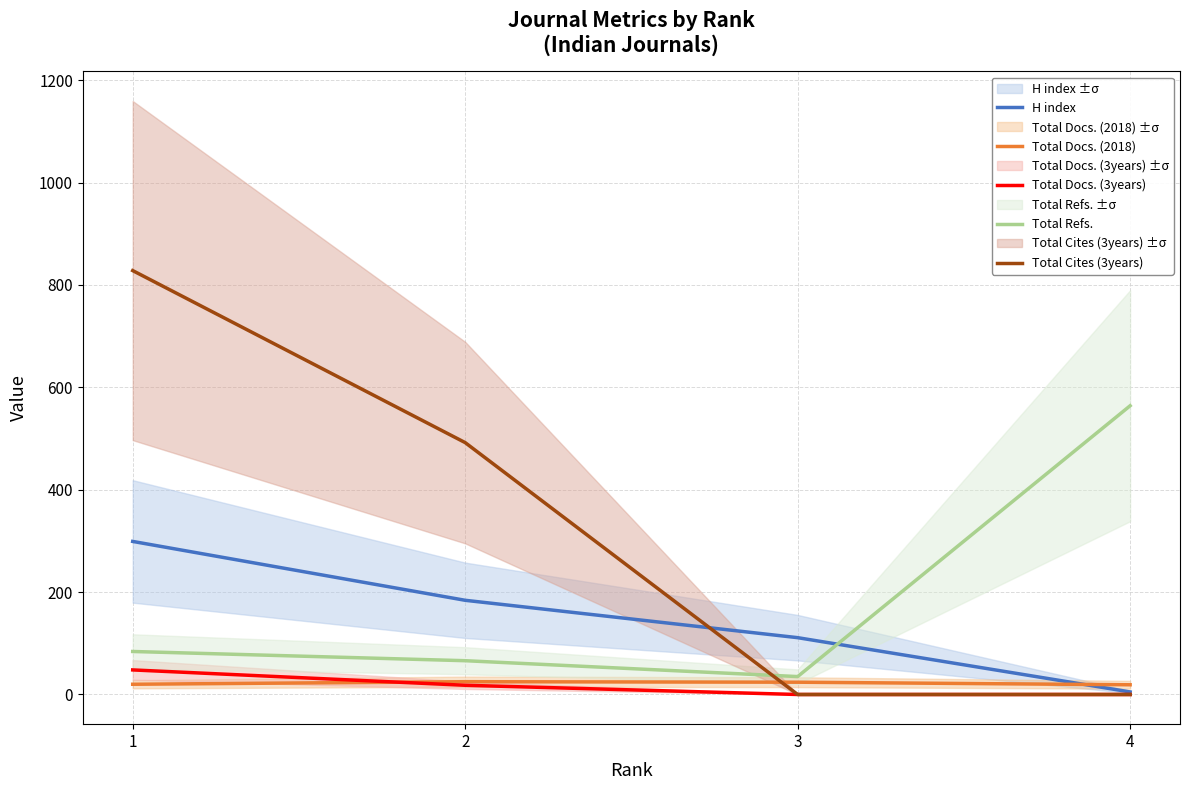

Which series has the largest total across all categories?

Total Cites (3years)